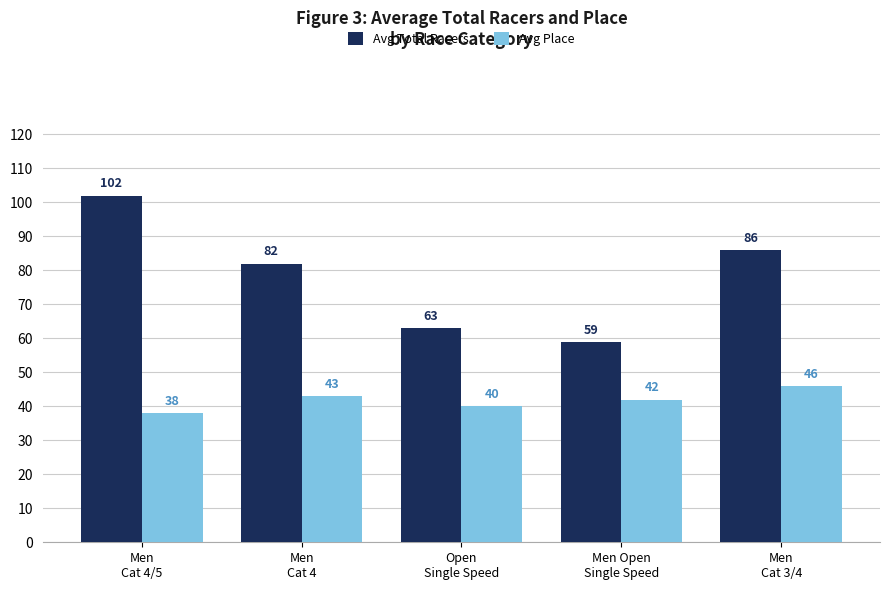

What is the spread (max minus min) of values at Men Open
Single Speed?

17